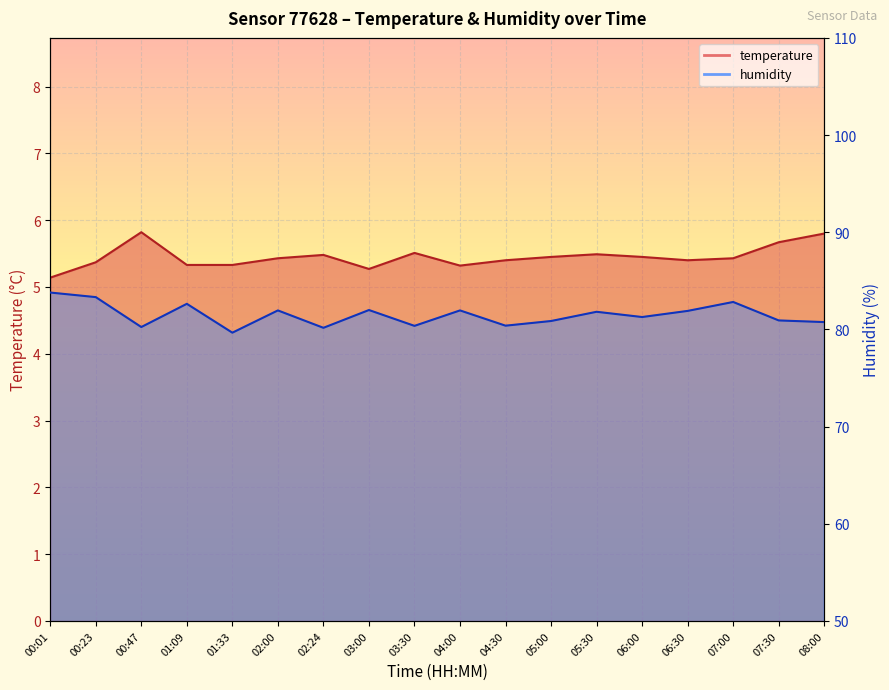

True or false: temperature and humidity cross at least once.

False